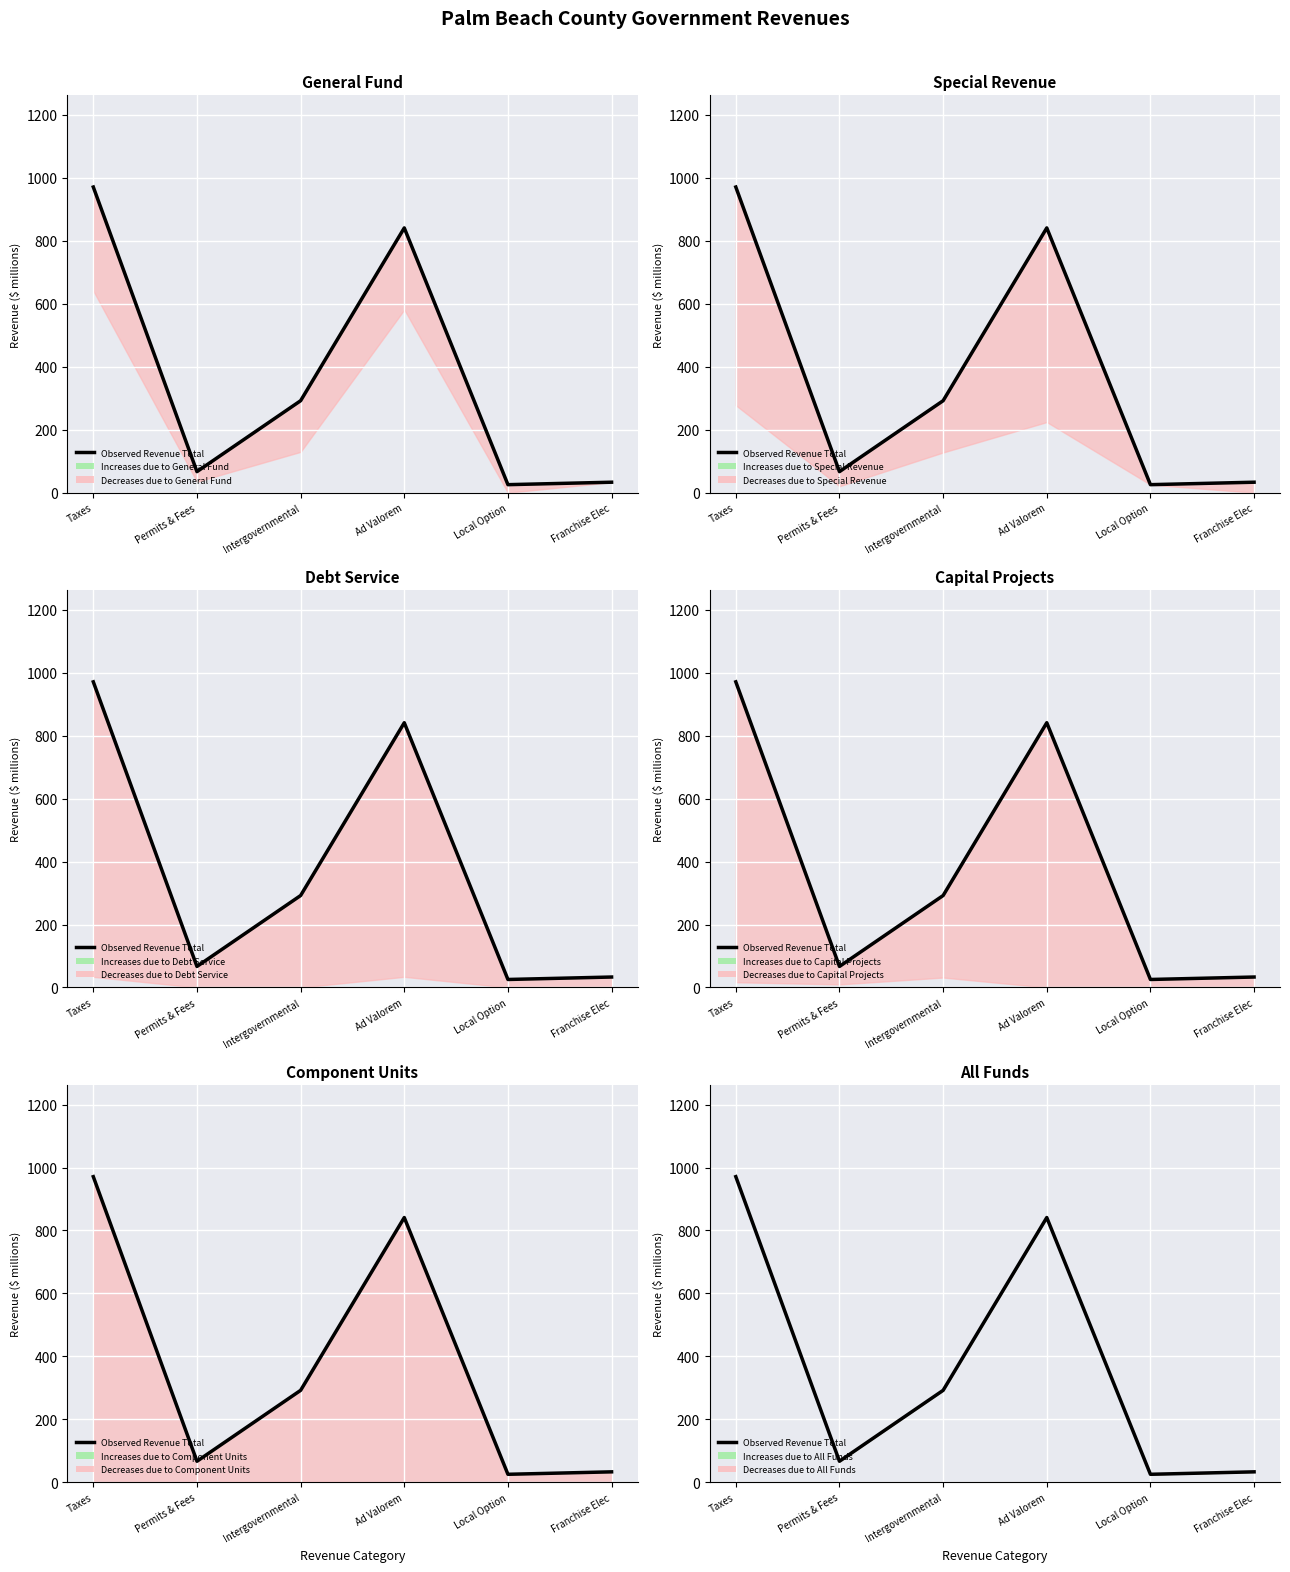

Is it true that the value at Taxes is 213.7?

False